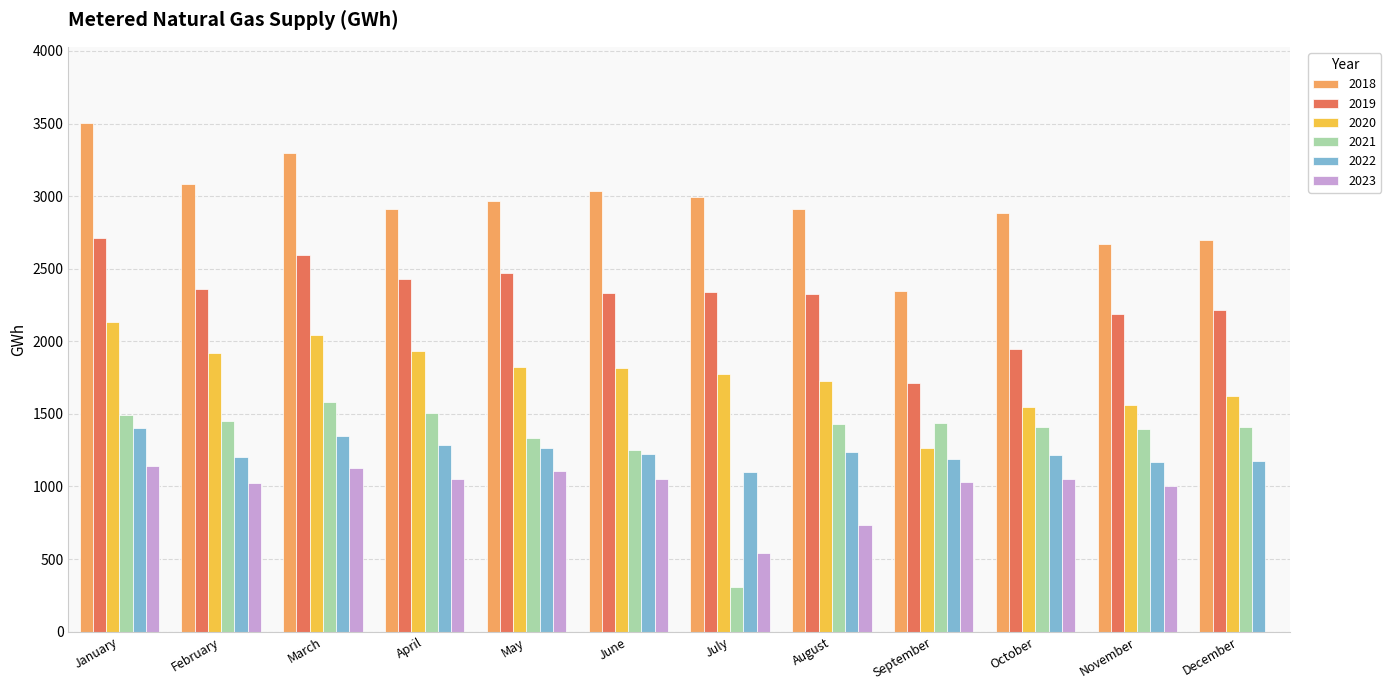

What are all the series names shown in the legend?

2018, 2019, 2020, 2021, 2022, 2023